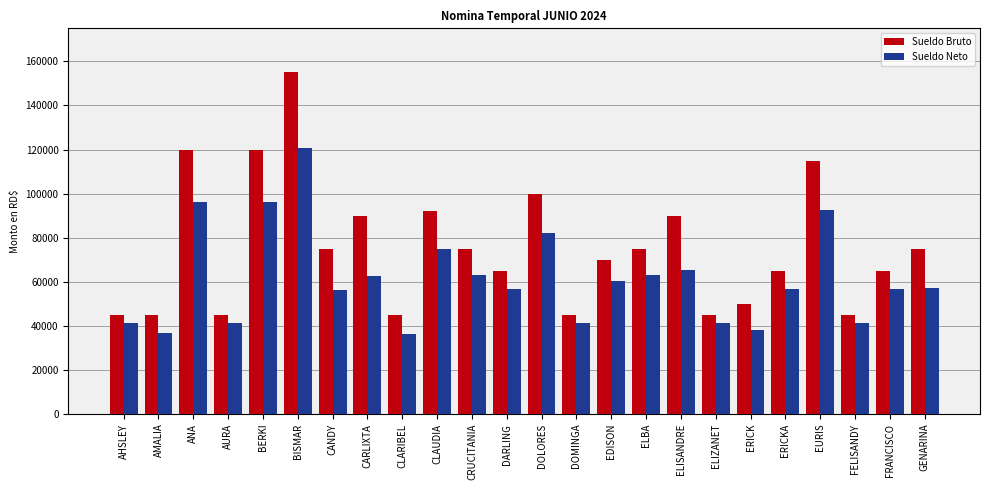

Which series has the largest total across all categories?

Sueldo Bruto